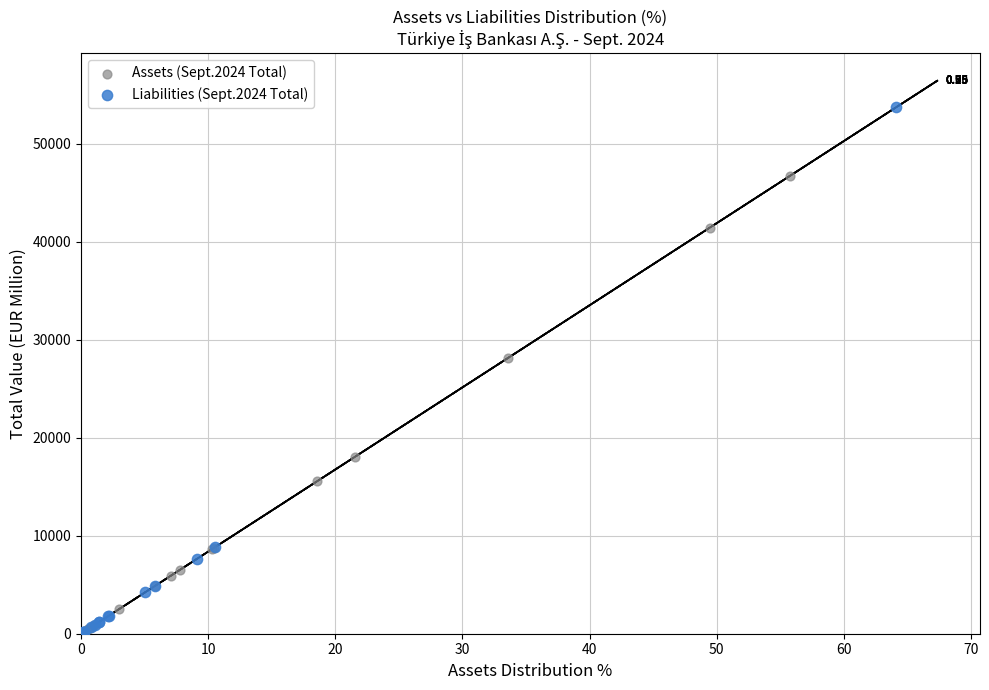

Which series has the largest Y range (max minus min)?

Liabilities (Sept.2024 Total)